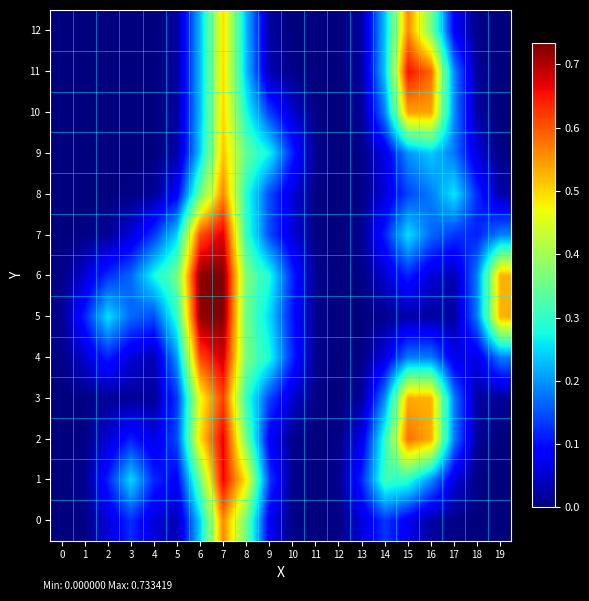

At 3, list the series in order from largest to smallest.

1, 5, 6, 0, 2, 4, 7, 3, 8, 9, 10, 11, 12